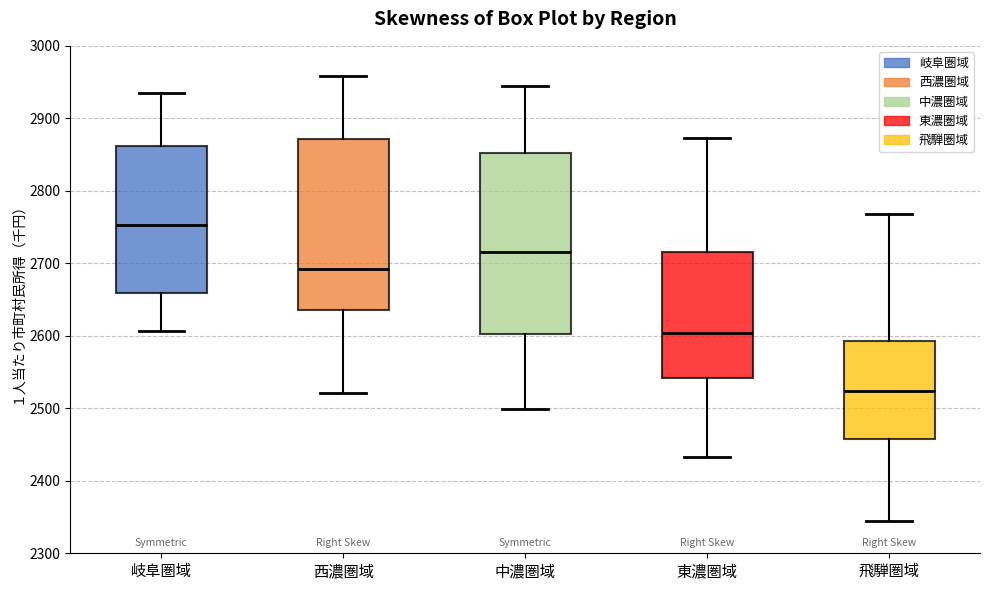

Reading left to right, read every box against the y-axis: the position of its median line, the range the box covers, and the ends of its whiskers. The values are not printed on the chart, so give them approximately, as read against the axis.

岐阜圏域: median 2750, box 2660 to 2860, whiskers 2610 to 2940
西濃圏域: median 2690, box 2640 to 2870, whiskers 2520 to 2960
中濃圏域: median 2720, box 2600 to 2850, whiskers 2500 to 2950
東濃圏域: median 2600, box 2540 to 2720, whiskers 2430 to 2870
飛騨圏域: median 2520, box 2460 to 2590, whiskers 2350 to 2770